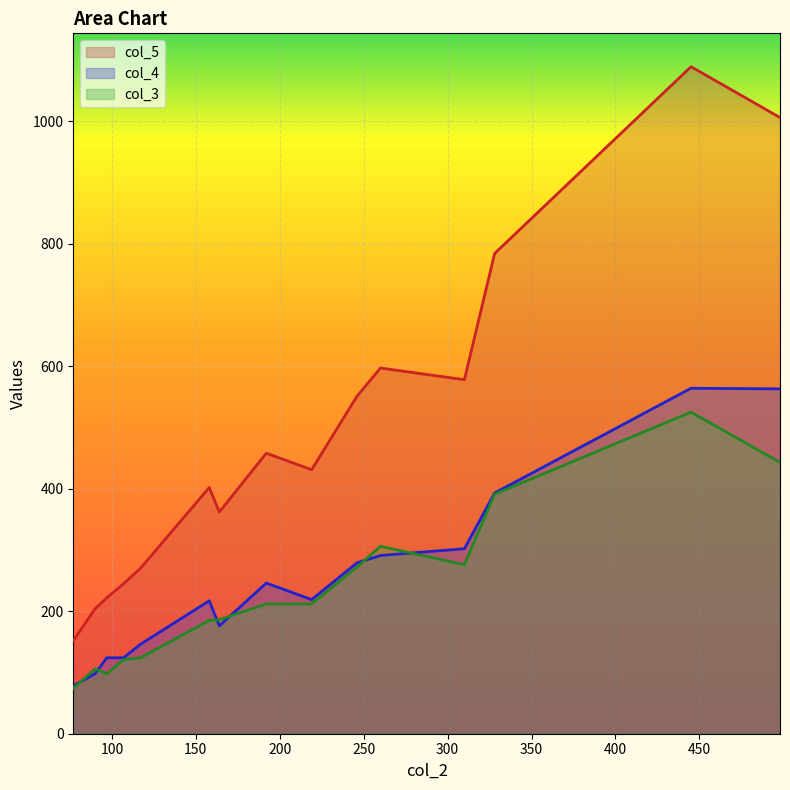

True or false: col_5 and col_3 cross at least once.

False